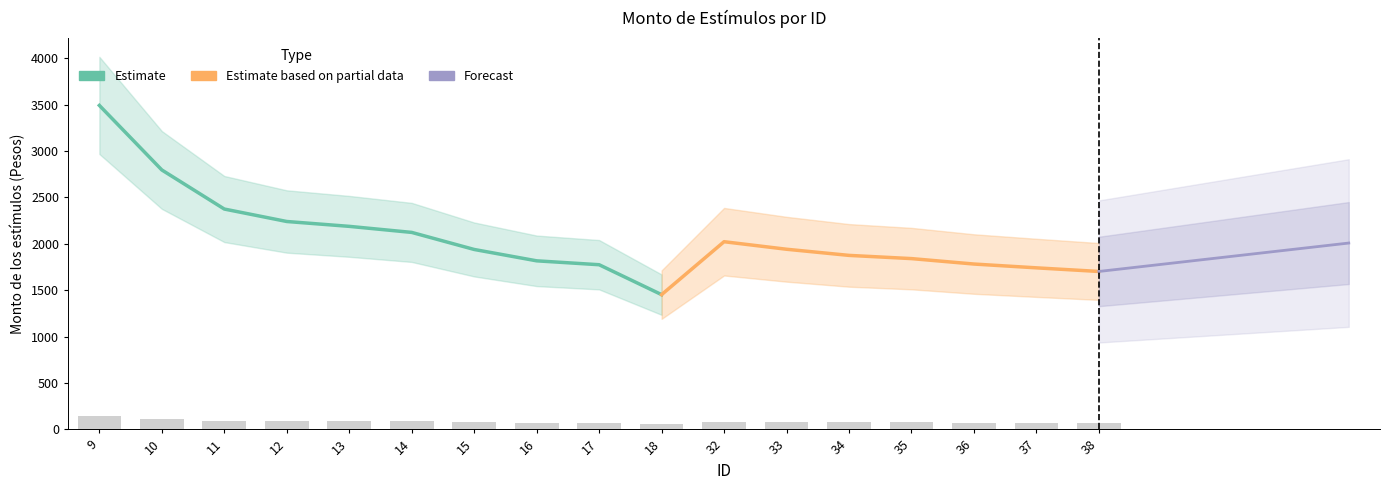

Is it true that the value at 11 is 26.0?

False